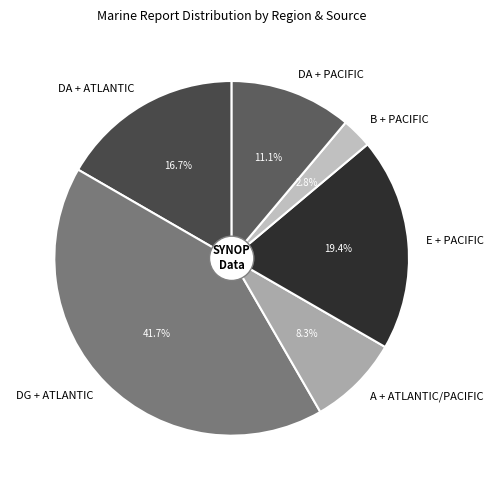

How much of the chart is everything except DG + ATLANTIC?

58.3%